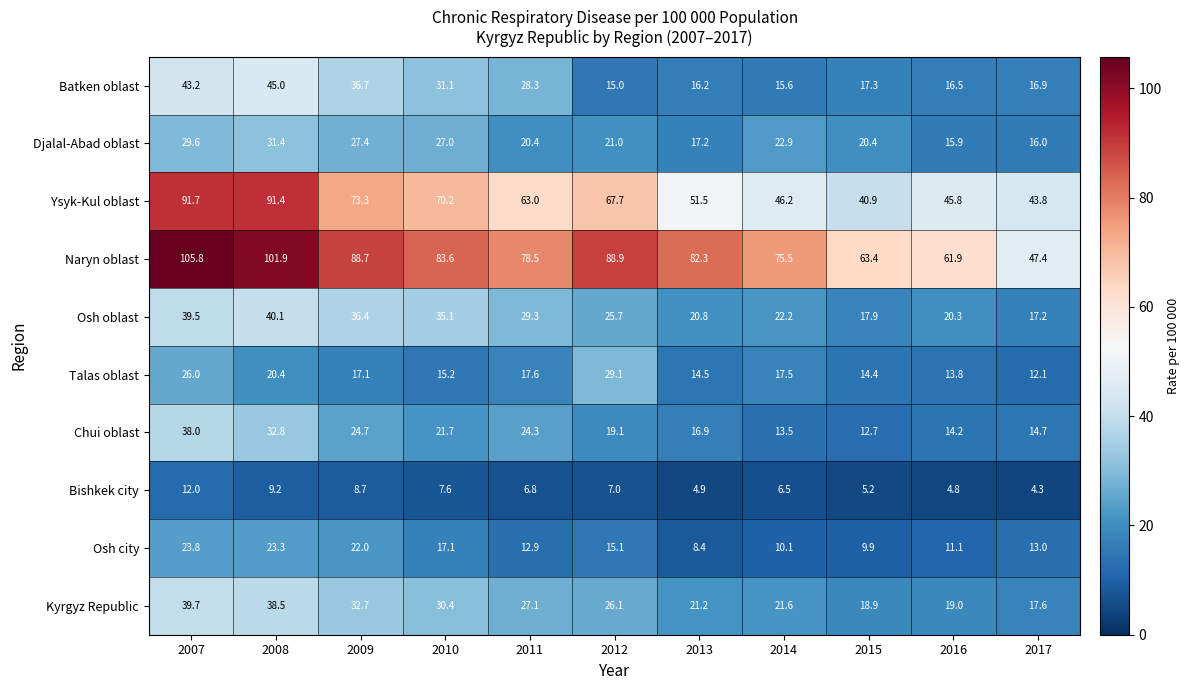

Count the number of categories in the chart.

11